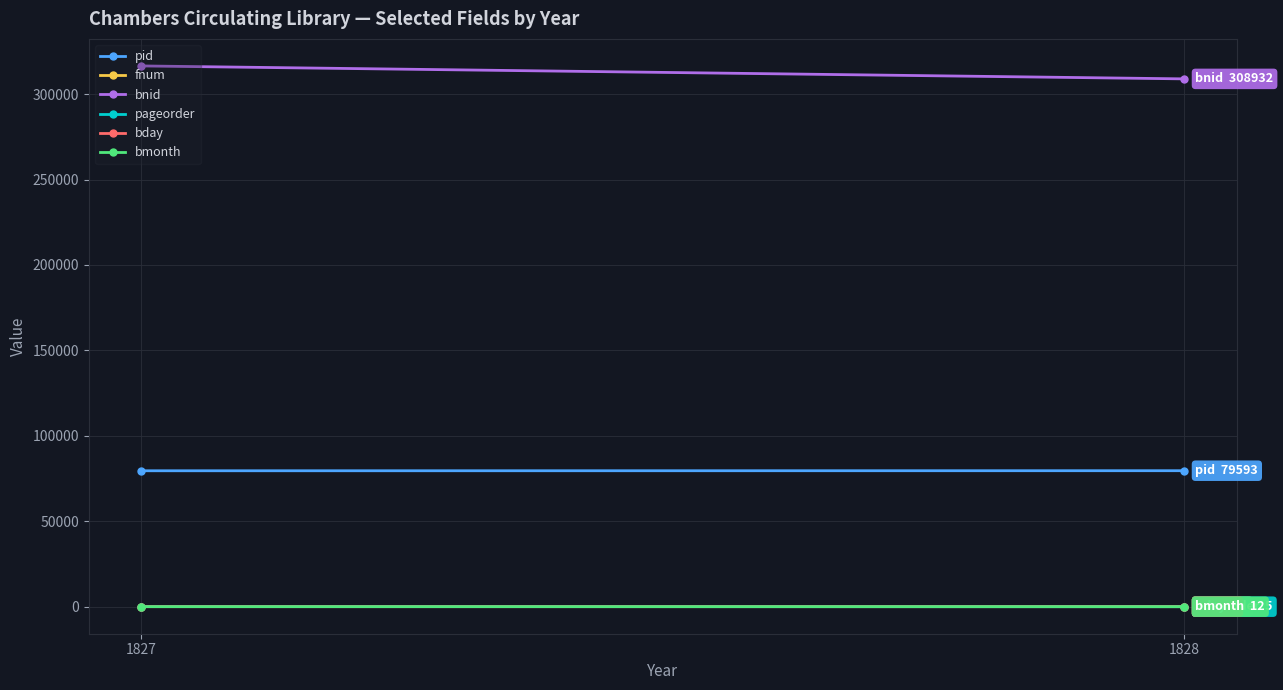

What is the sum of the pid values at 1827 and 1828?

159147